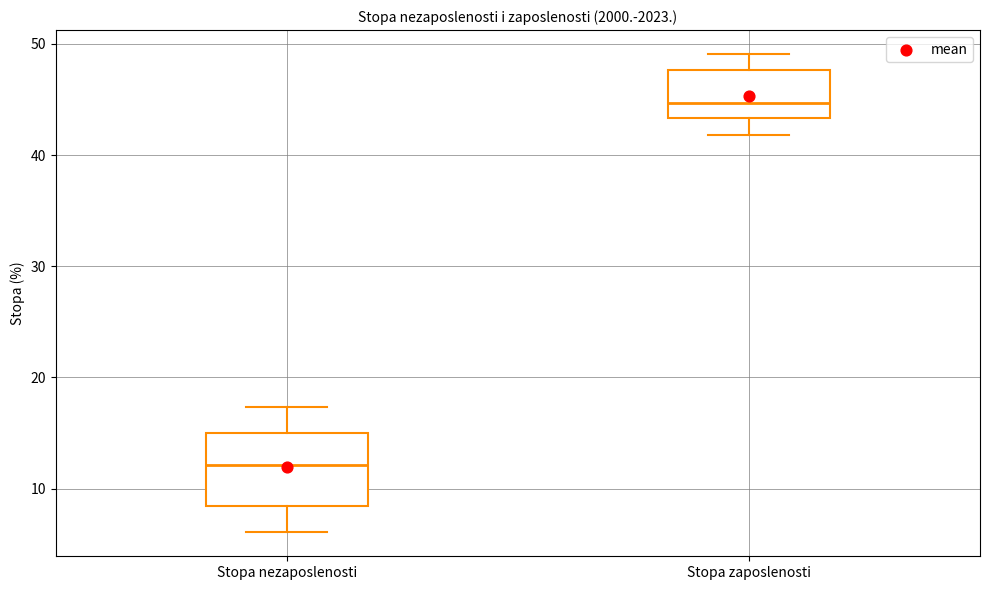

Reading left to right, transcribe this box plot: for each box, give where its median line is, the range the box spans, and where its two whiskers end, as read against the y-axis. The values are not printed on the chart, so give them approximately, as read against the axis.

Stopa nezaposlenosti: median 12, box 8 to 15, whiskers 6 to 17
Stopa zaposlenosti: median 45, box 43 to 48, whiskers 42 to 49